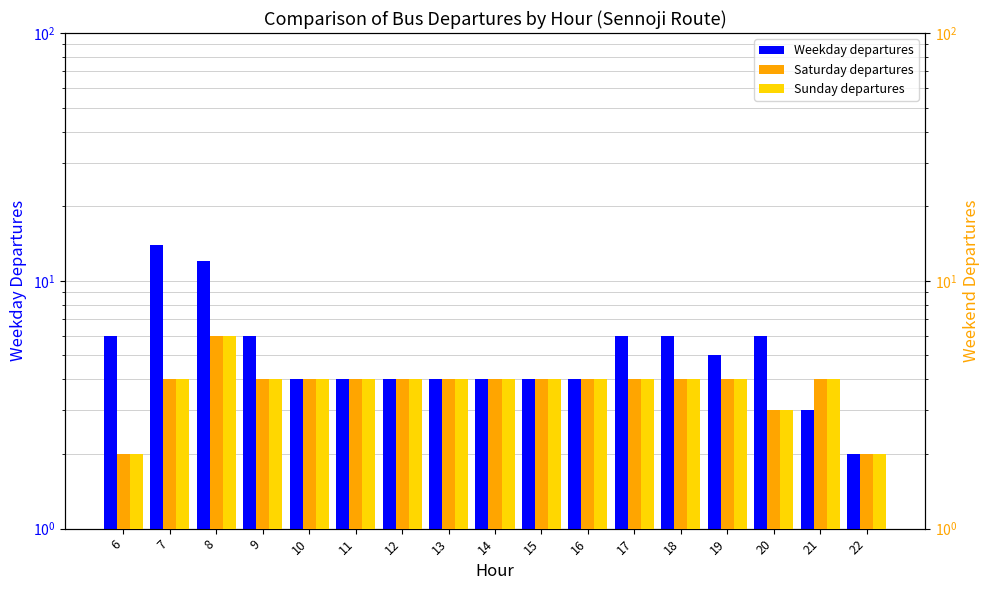

What is the maximum value for Sunday departures?

6